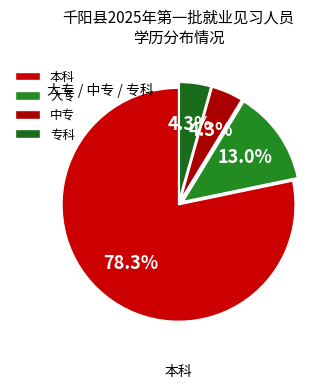

True or false: 大专 accounts for 13% of the total.

True